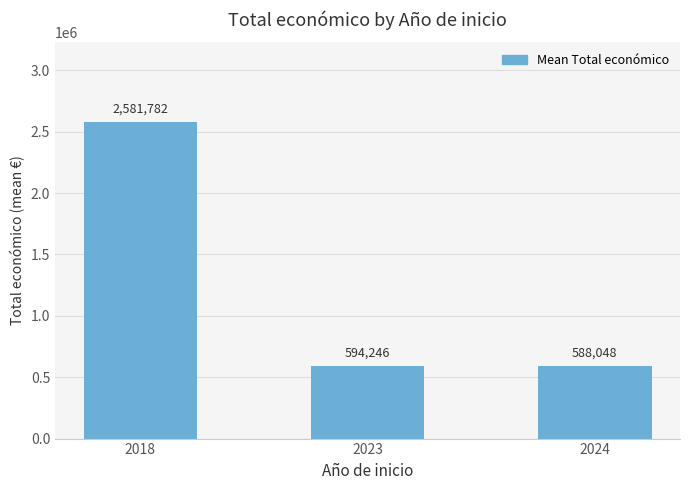

Rank the categories by value from highest to lowest.

2018, 2023, 2024